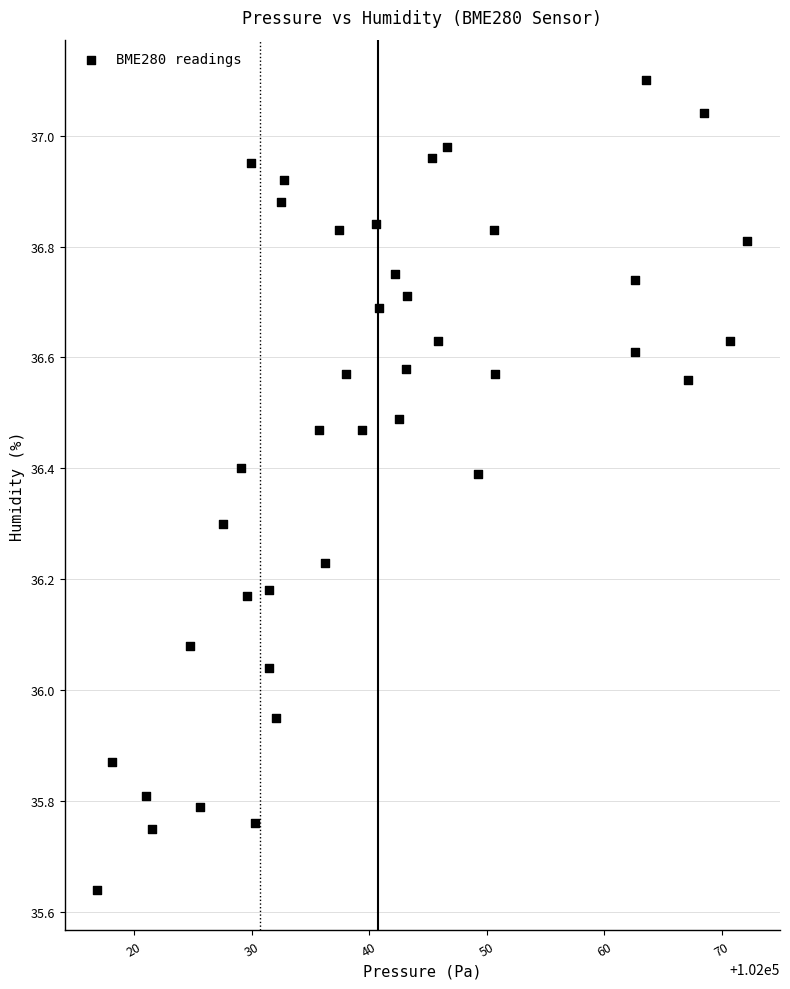

What is the range of X values (max minus min)?

55.4